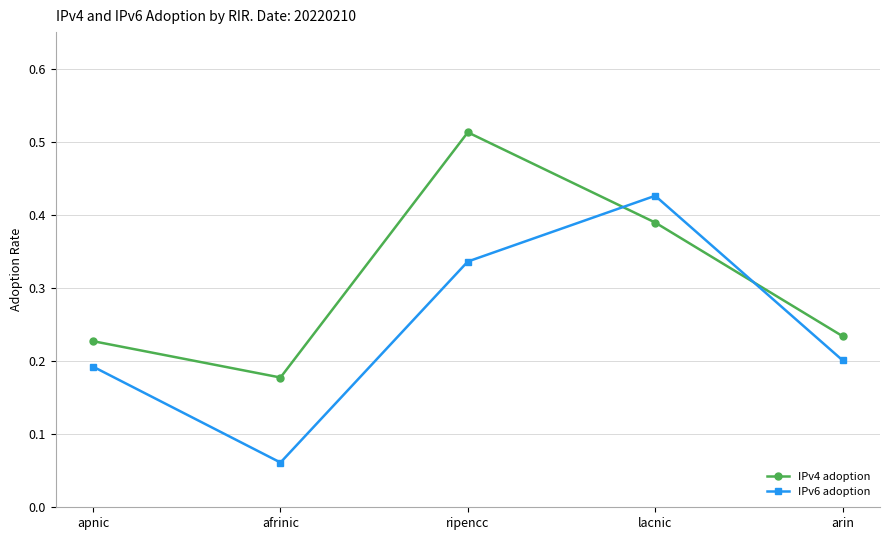

What is the sum of all IPv4 adoption values?

1.5